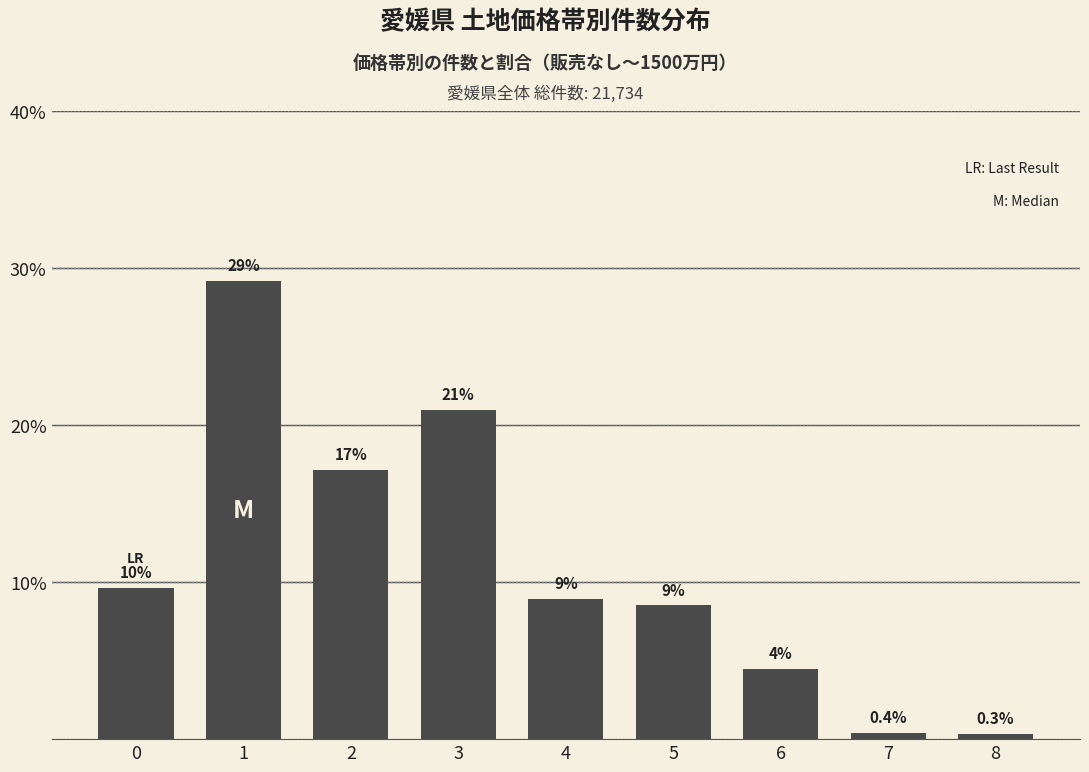

Rank the categories by value from highest to lowest.

1, 3, 2, 0, 4, 5, 6, 7, 8